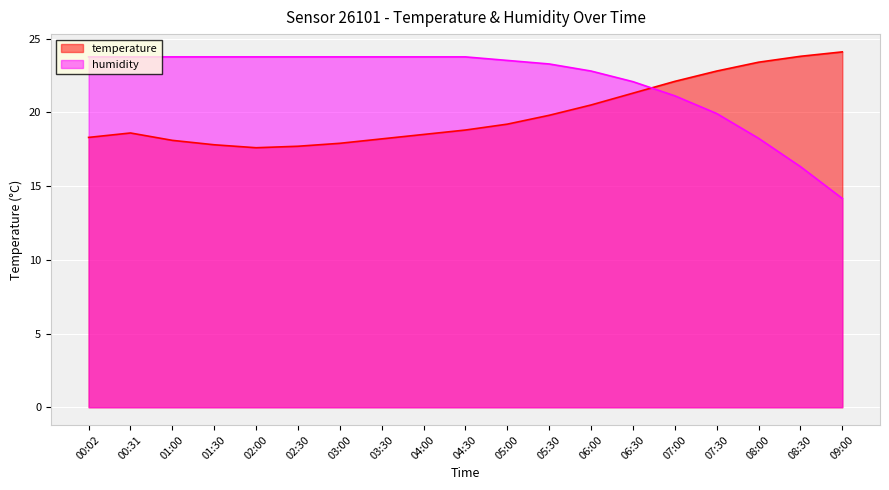

At which category does the chart reach its peak across all series?

09:00